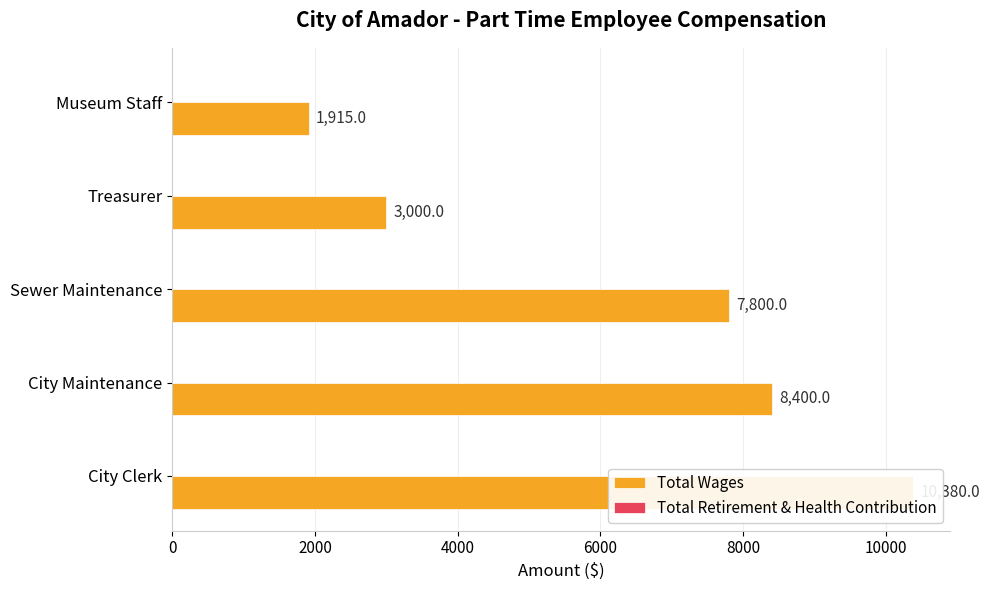

How many groups of bars are there?

5